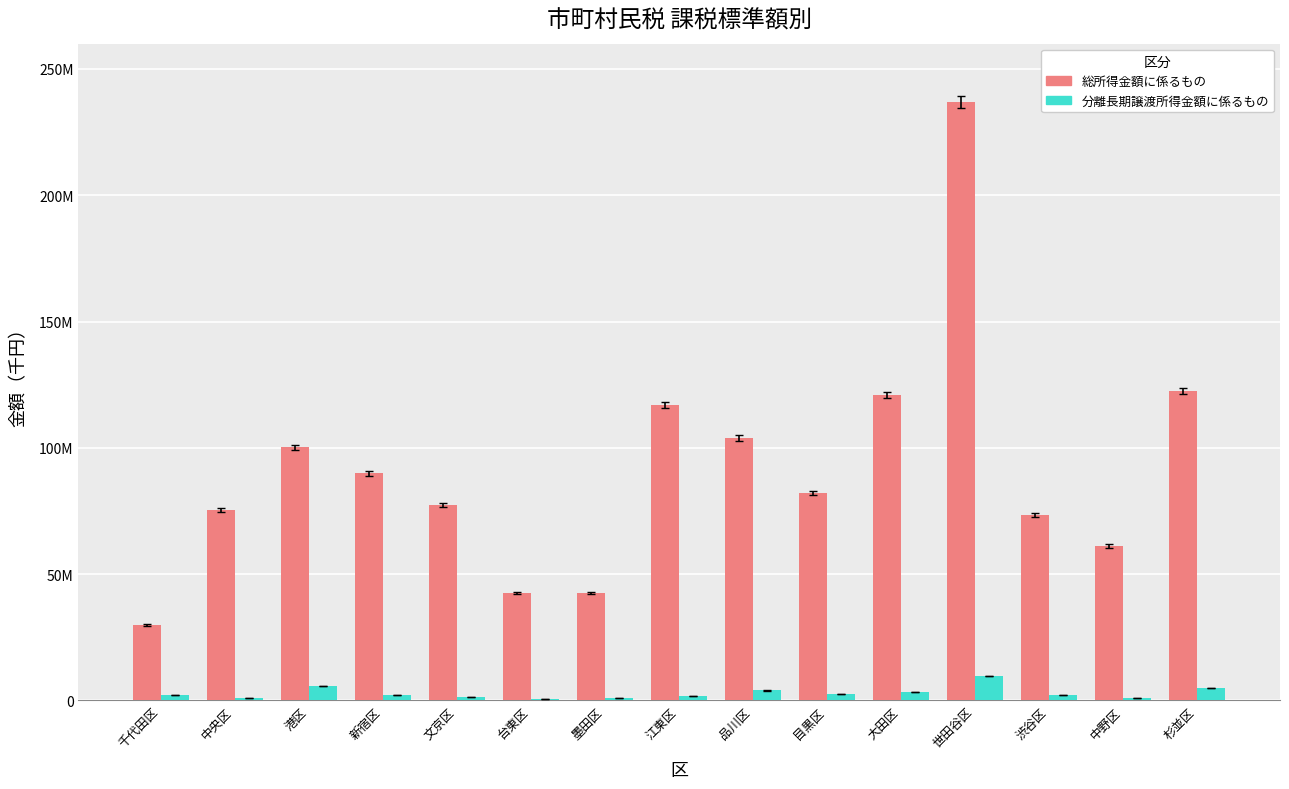

At which category does the chart reach its minimum across all series?

台東区